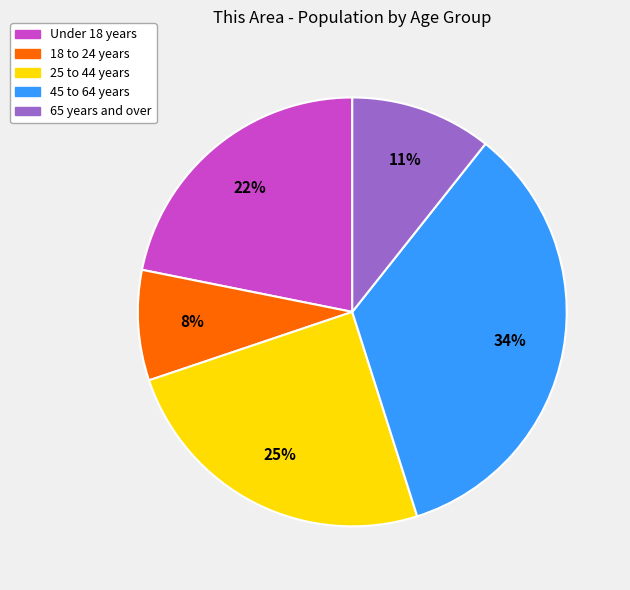

To the nearest percent, what is the average slice percentage?

20%